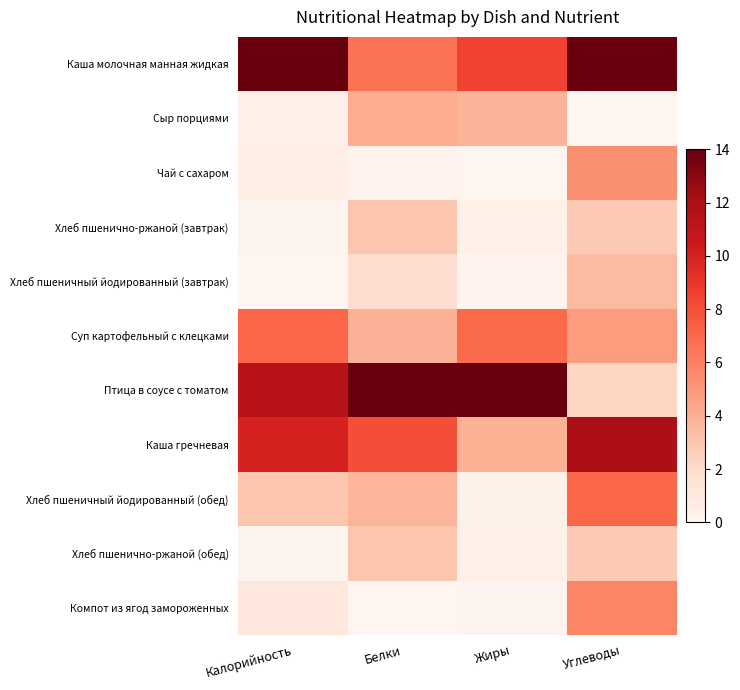

Reading right to left, extract all data points from this chart.

Каша молочная манная жидкая: Углеводы=14.0	Жиры=8.4	Белки=6.6	Калорийность=14.0
Сыр порциями: Углеводы=0.0	Жиры=3.8	Белки=4.1	Калорийность=0.4
Чай с сахаром: Углеводы=5.3	Жиры=0.0	Белки=0.2	Калорийность=0.6
Хлеб пшенично-ржаной (завтрак): Углеводы=2.8	Жиры=0.5	Белки=3.0	Калорийность=0.1
Хлеб пшеничный йодированный (завтрак): Углеводы=3.5	Жиры=0.2	Белки=1.9	Калорийность=0.0
Суп картофельный с клецками: Углеводы=4.8	Жиры=6.9	Белки=3.9	Калорийность=7.2
Птица в соусе с томатом: Углеводы=2.3	Жиры=14.0	Белки=14.0	Калорийность=11.4
Каша гречневая: Углеводы=11.9	Жиры=4.0	Белки=8.0	Калорийность=10.0
Хлеб пшеничный йодированный (обед): Углеводы=7.1	Жиры=0.3	Белки=3.7	Калорийность=3.1
Хлеб пшенично-ржаной (обед): Углеводы=2.8	Жиры=0.5	Белки=3.0	Калорийность=0.1
Компот из ягод замороженных: Углеводы=5.7	Жиры=0.1	Белки=0.0	Калорийность=1.2